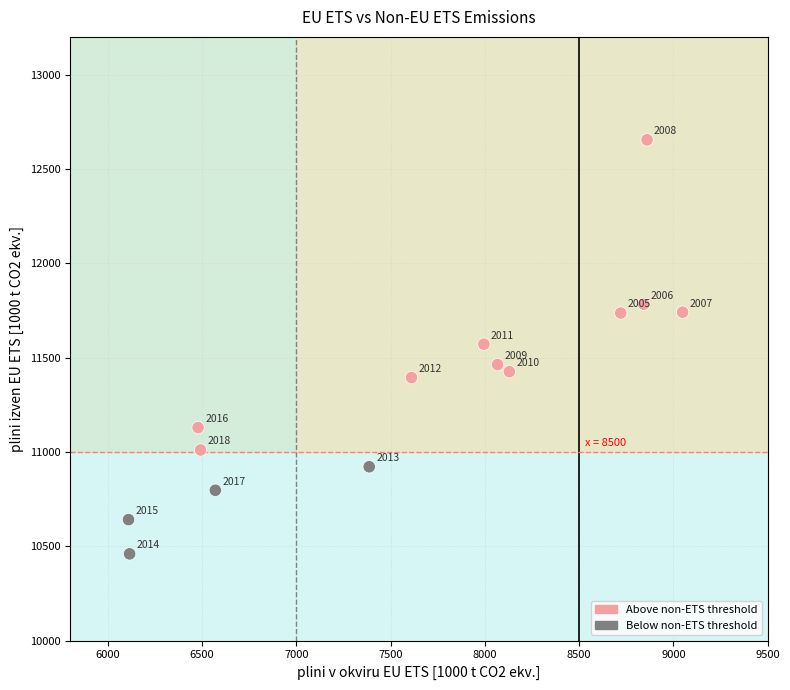

What Y value in the scatter plot is closest to 11557?

11571.1